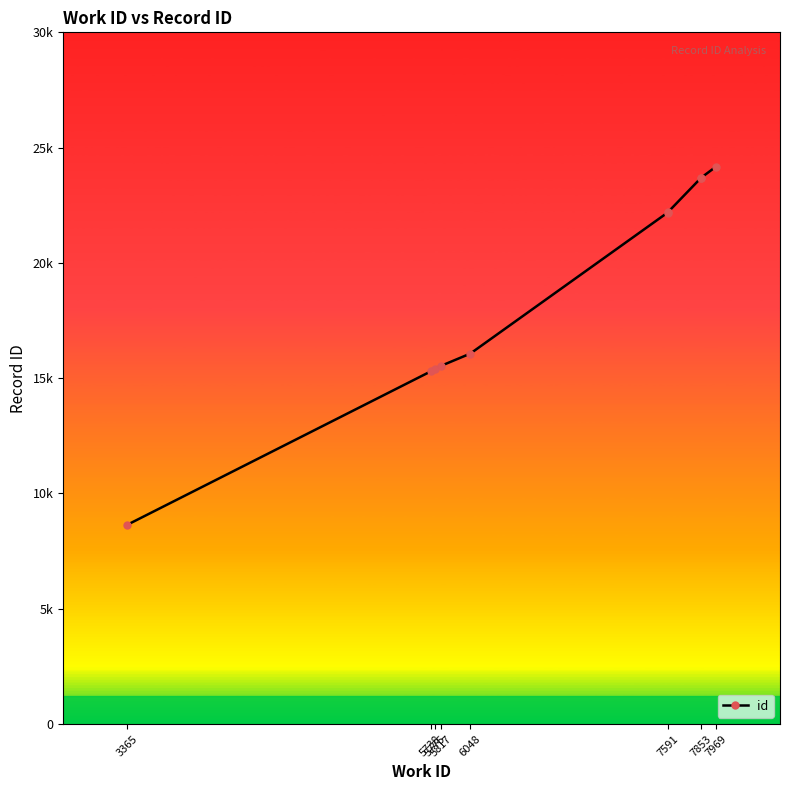

What is the value of the 5th point from the left?

16067